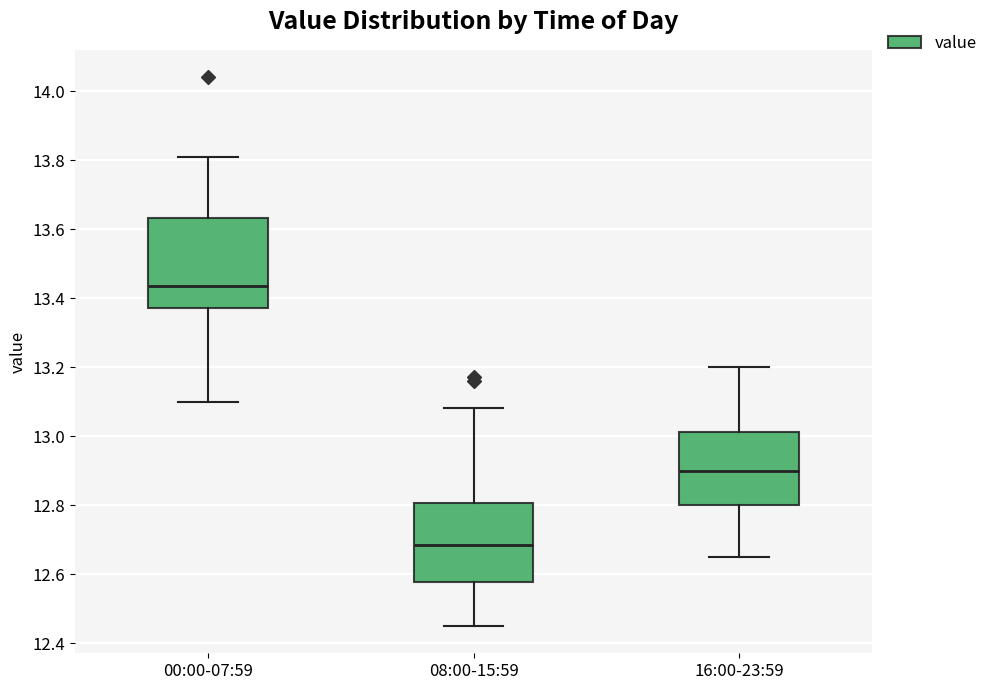

Where does the lower whisker of the box for 08:00-15:59 end on the y-axis? The values are not printed on the chart, so give them approximately, as read against the axis.

12.46